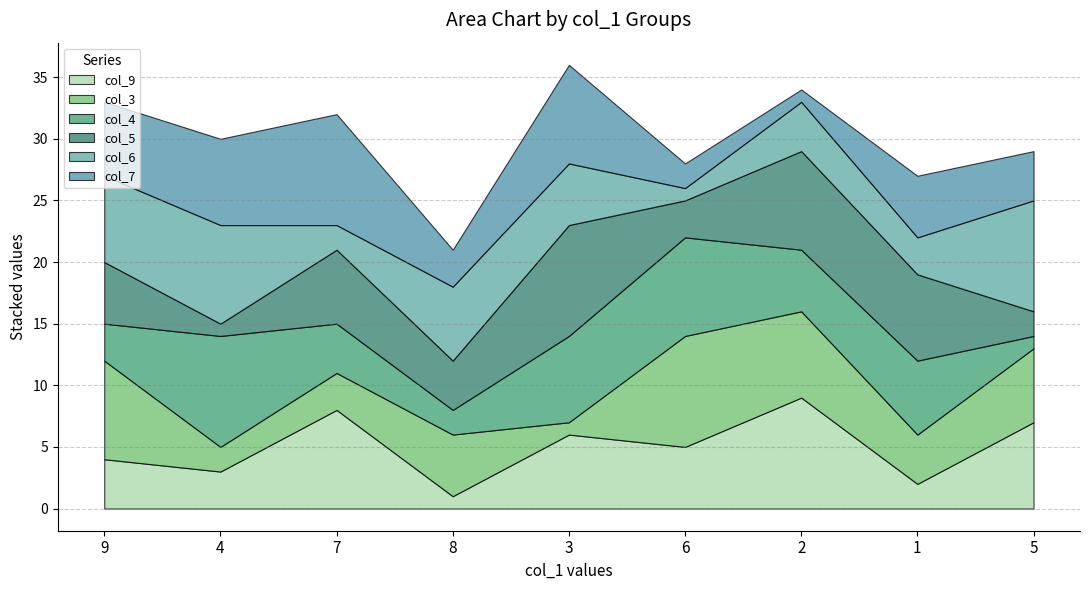

The value of col_9 at 7 is 8. True or false?

True